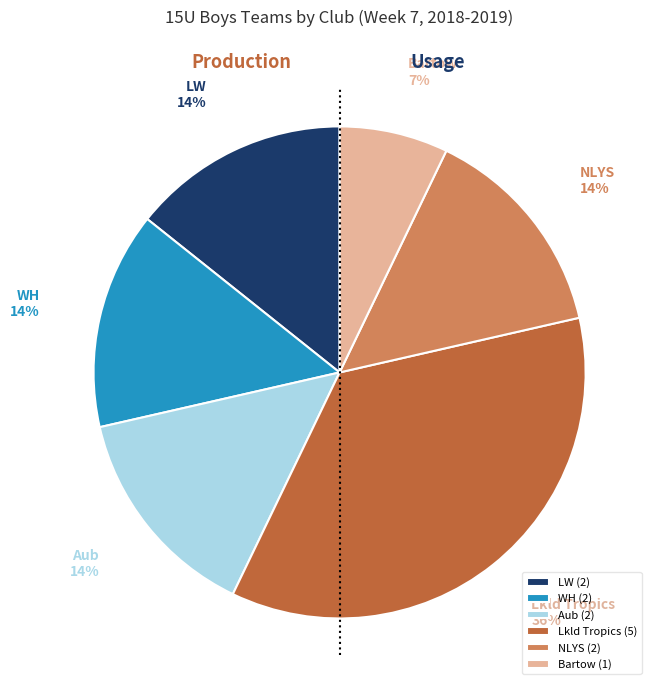

Which has a higher value, Bartow or WH?

WH